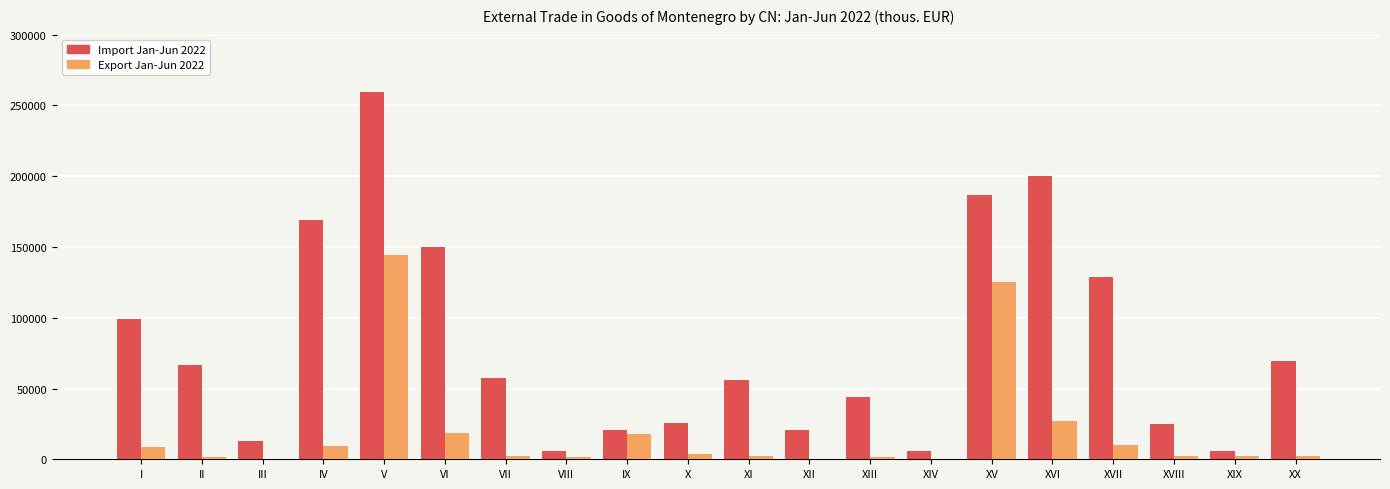

What is the maximum value shown in the chart?

259146.5